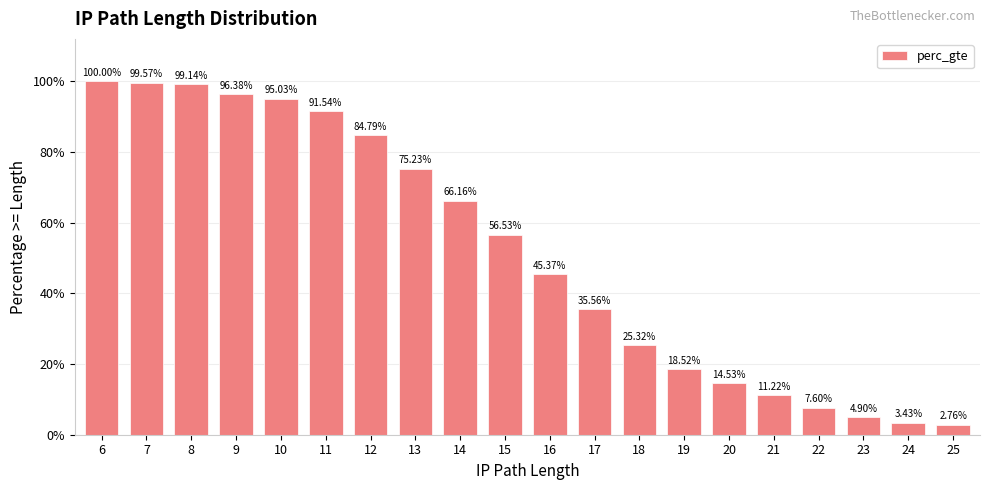

Reading left to right, list all the values displayed in this chart.

6=1.0	7=1.0	8=1.0	9=1.0	10=1.0	11=0.9	12=0.8	13=0.8	14=0.7	15=0.6	16=0.5	17=0.4	18=0.3	19=0.2	20=0.1	21=0.1	22=0.1	23=0.0	24=0.0	25=0.0